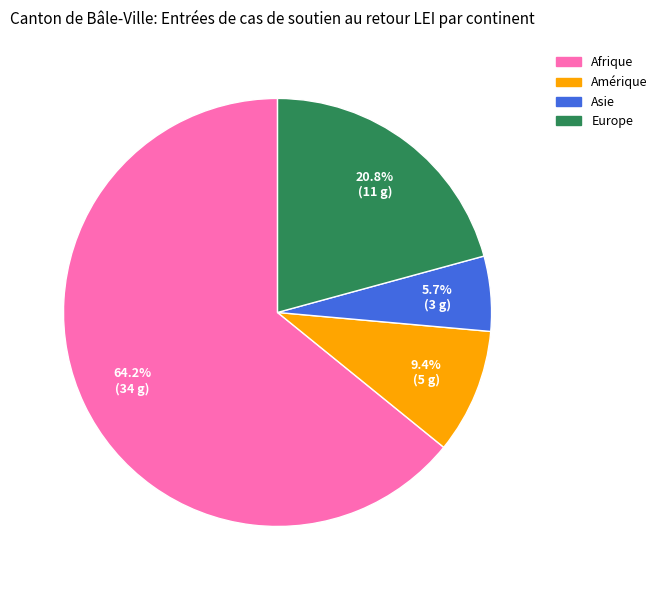

Which slice represents more than half of the pie?

Afrique